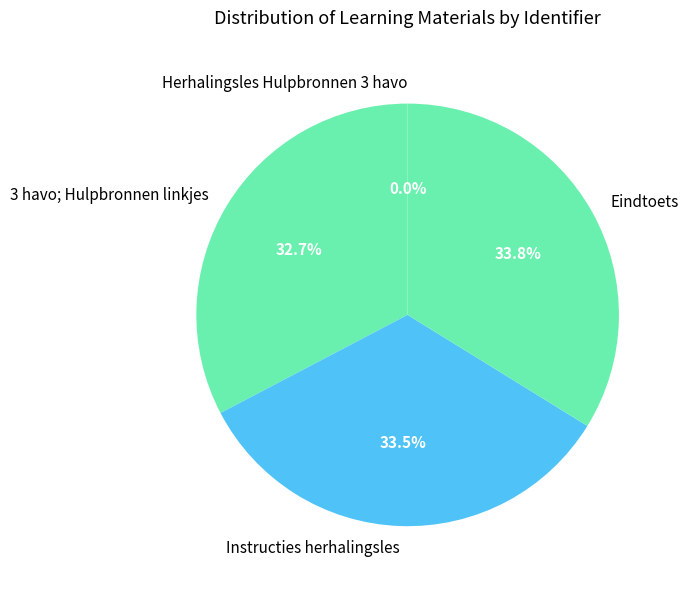

What is the ratio of the value at Instructies herhalingsles to the value at Eindtoets?

1.0